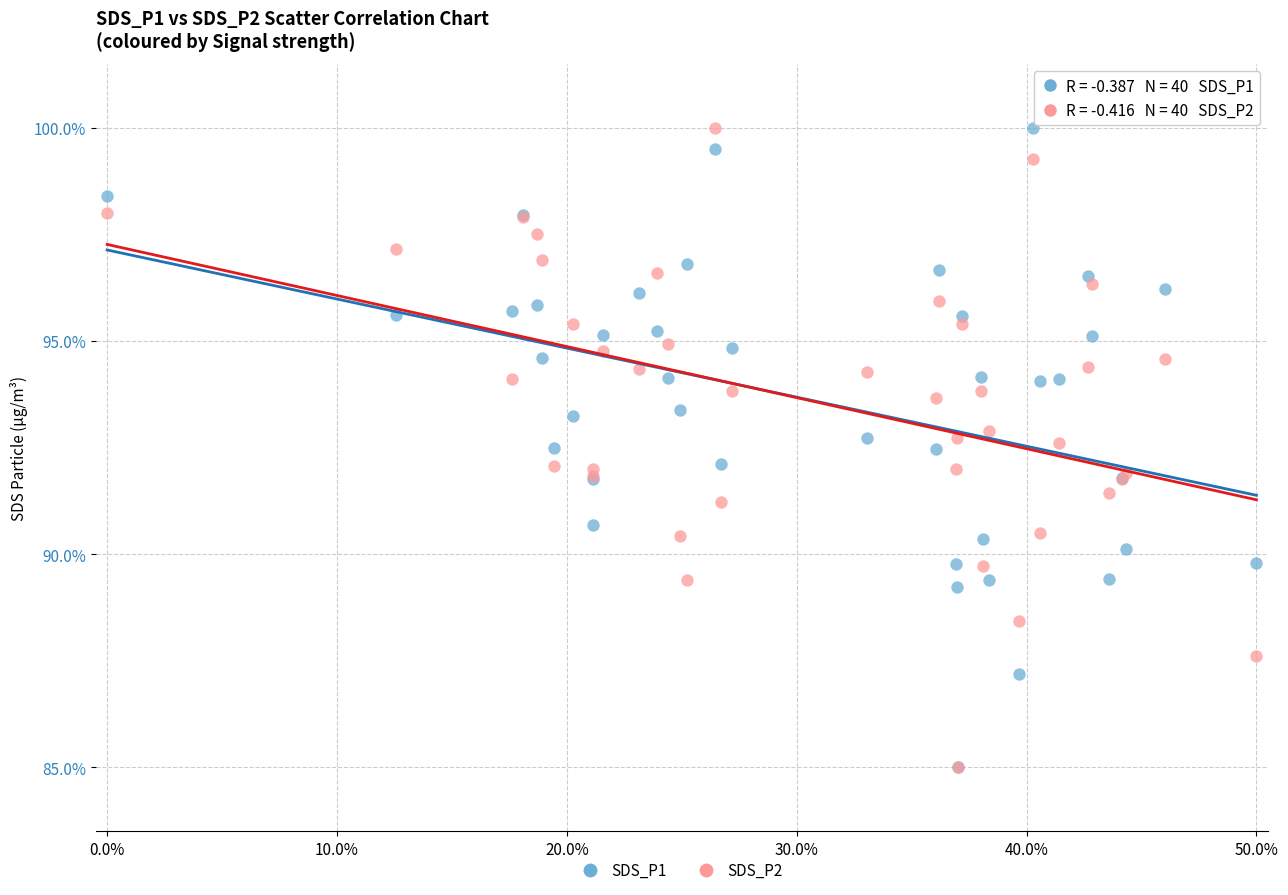

What are all the series names shown in the legend?

SDS_P1, SDS_P2